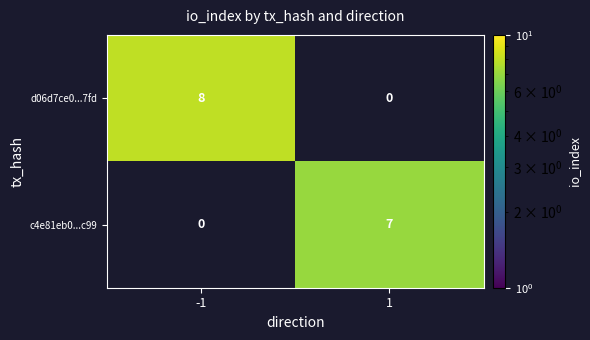

Is it true that c4e81eb0...c99 equals 10.4 at 1?

False